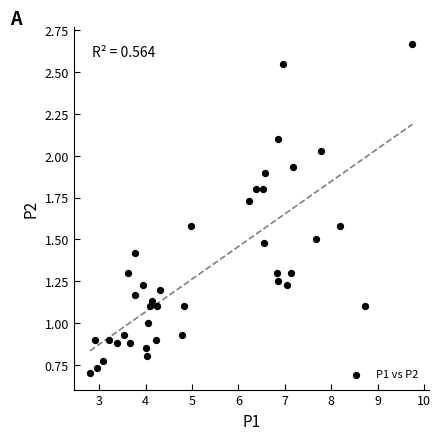

What is the range of X values (max minus min)?

7.0